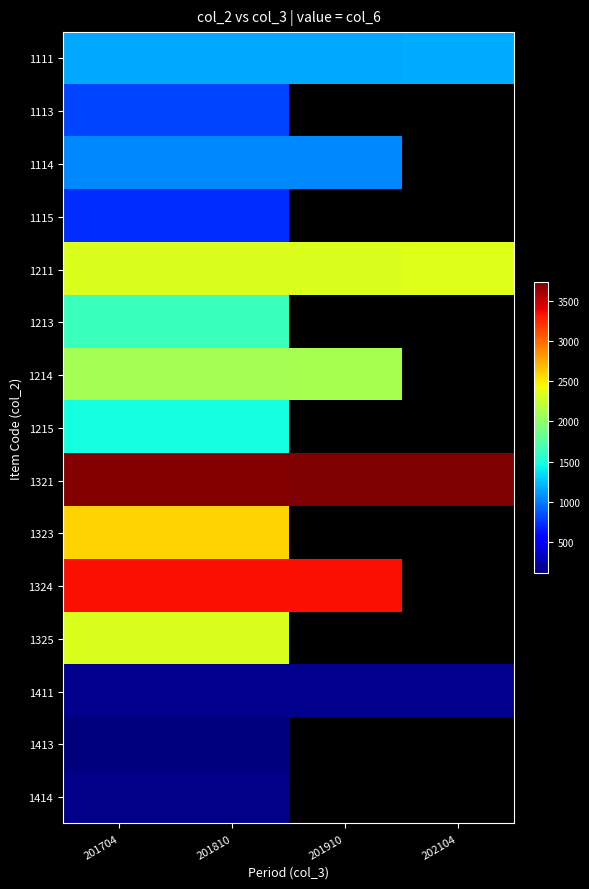

What is the maximum value shown in the chart?

3727.0